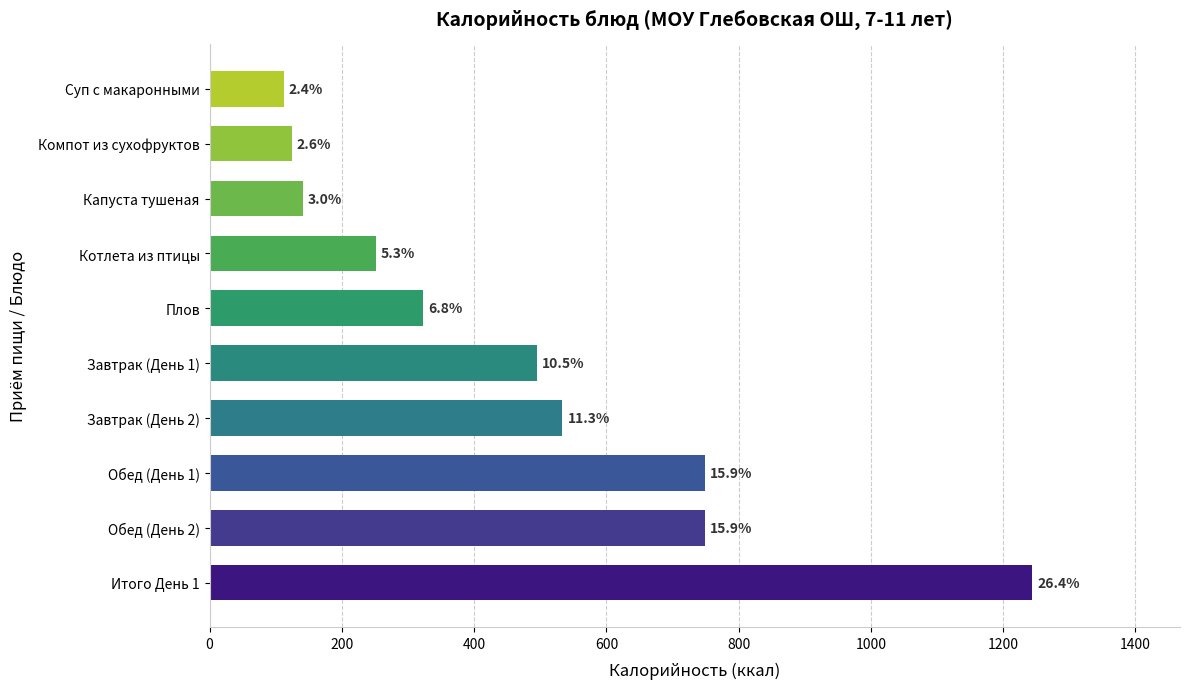

Are the bars grouped side by side (vs. stacked)?

No